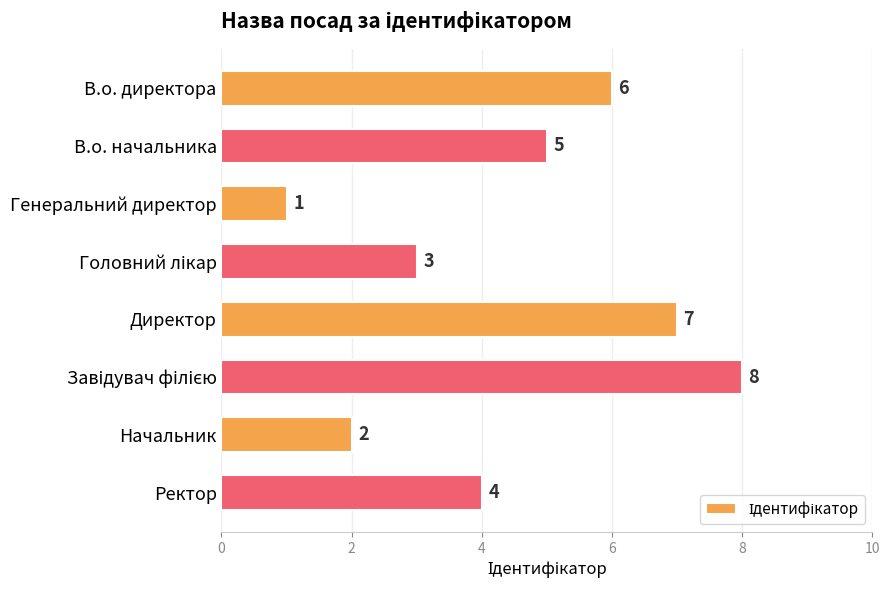

The value at В.о. начальника is 5. True or false?

True